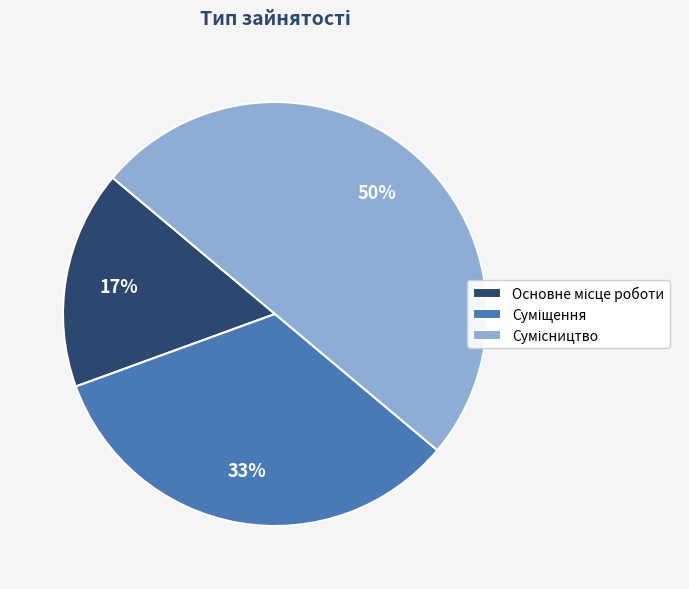

To the nearest percent, what is the average slice percentage?

33%